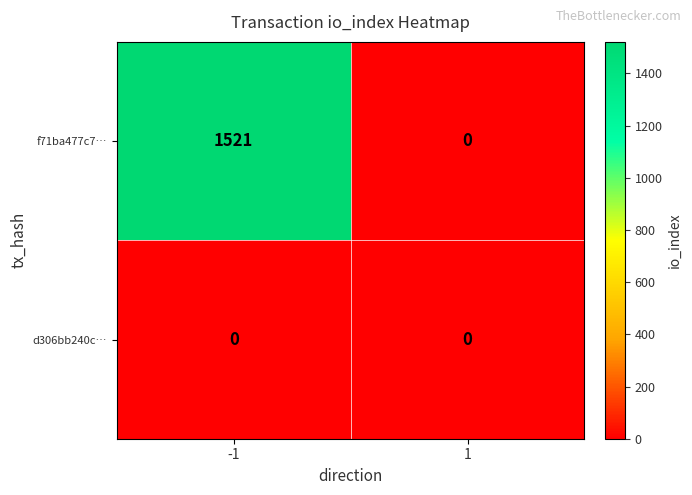

Is the value of f71ba477c7… at -1 greater than the value of d306bb240c… at 1?

Yes